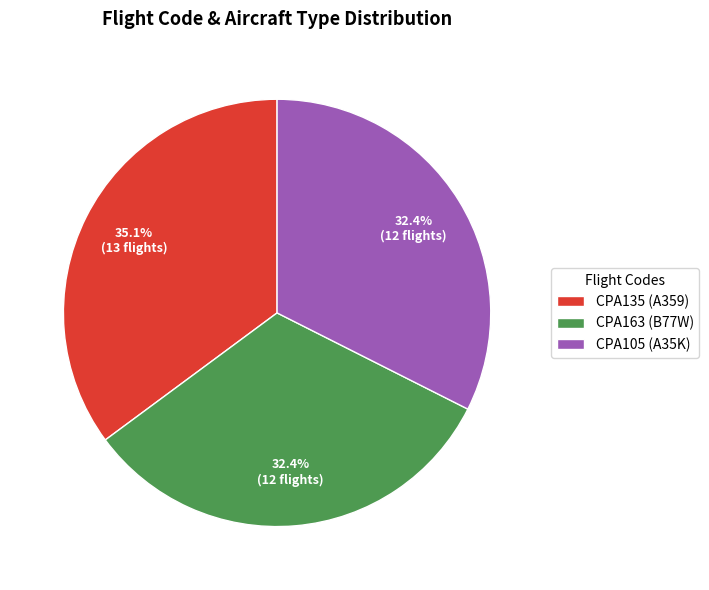

Which category has the biggest portion of the pie?

CPA135